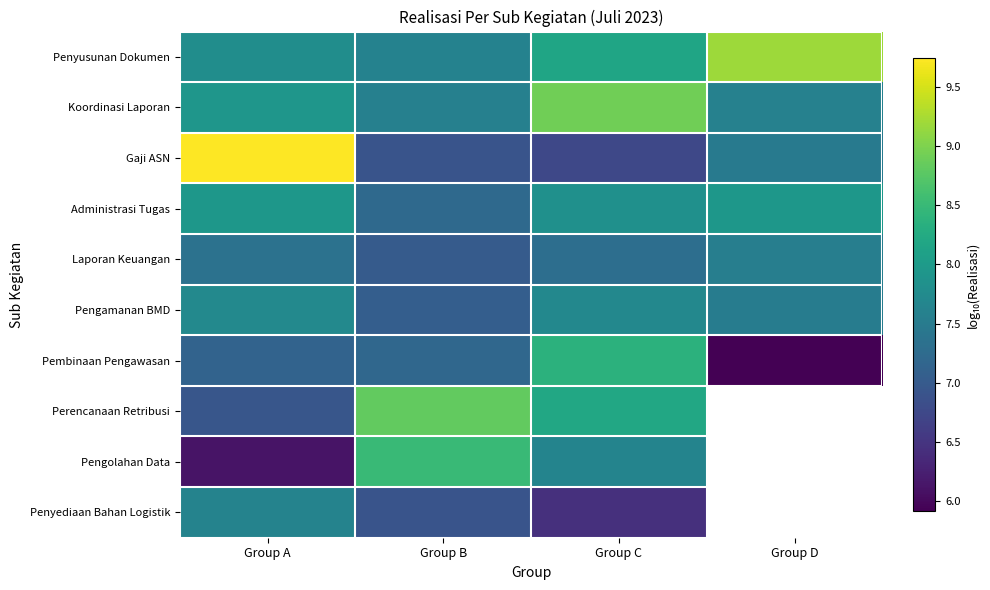

Is the value of Penyediaan Bahan Logistik at Group C greater than the value of Koordinasi Laporan at Group C?

No